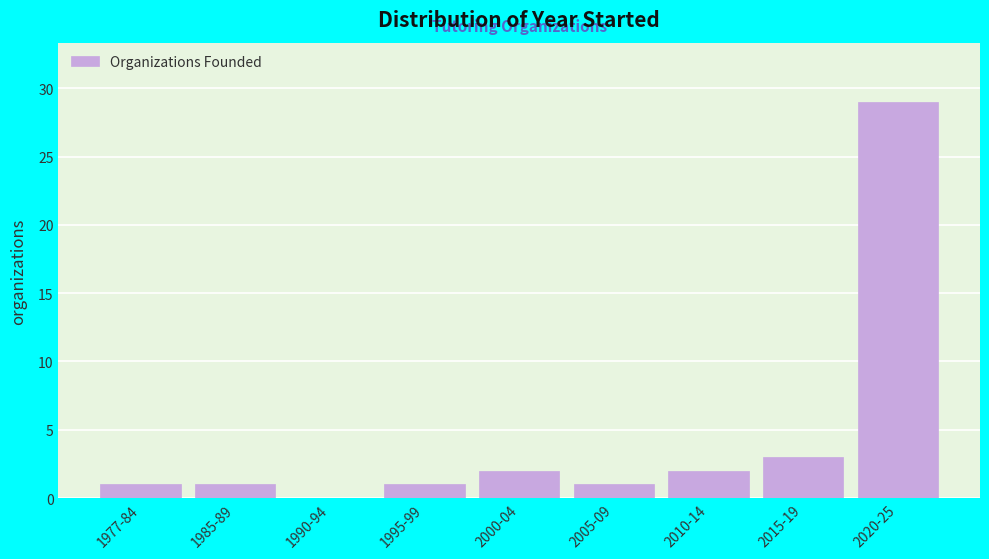

Reading left to right, extract all data points from this chart.

1977-84=1	1985-89=1	1990-94=0	1995-99=1	2000-04=2	2005-09=1	2010-14=2	2015-19=3	2020-25=29